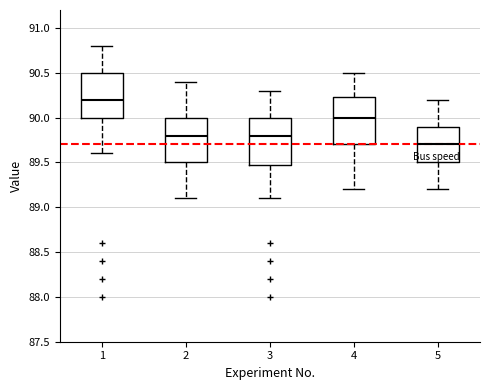

Which box's median line is the lowest?

5